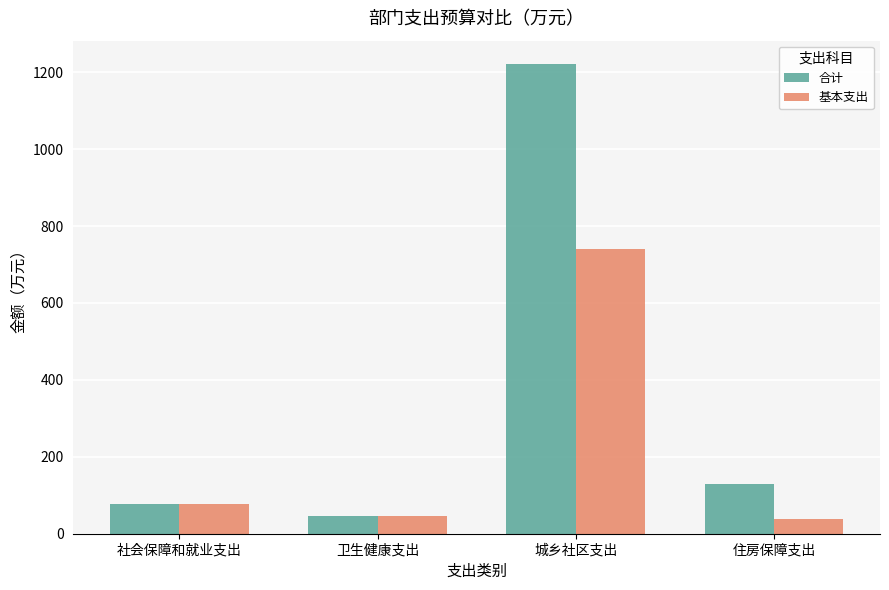

How many categories are shown in the chart?

4